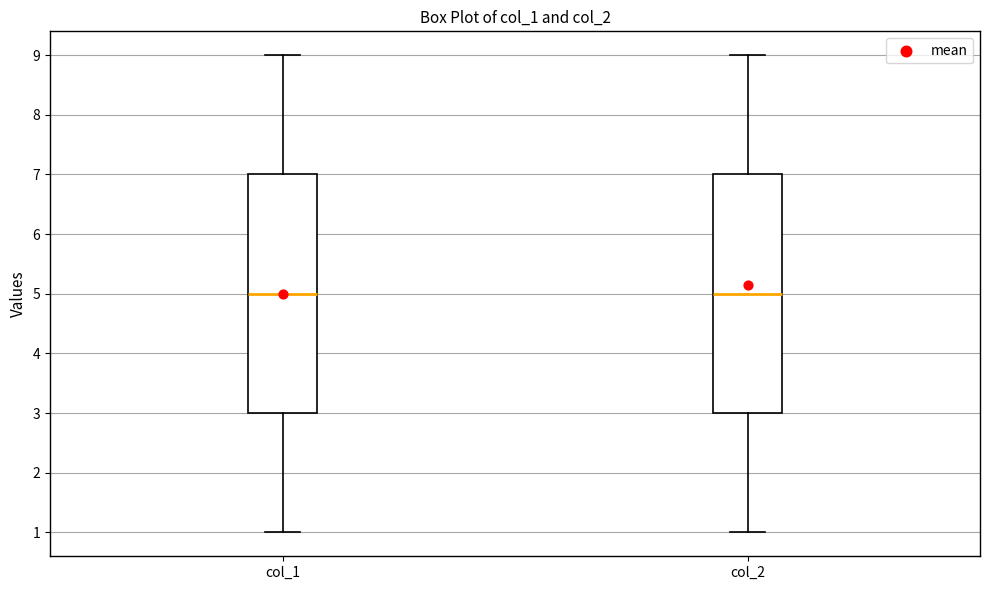

Reading left to right, transcribe this box plot: for each box, give where its median line is, the range the box spans, and where its two whiskers end, as read against the y-axis. The values are not printed on the chart, so give them approximately, as read against the axis.

col_1: median 5, box 3 to 7, whiskers 1 to 9
col_2: median 5, box 3 to 7, whiskers 1 to 9